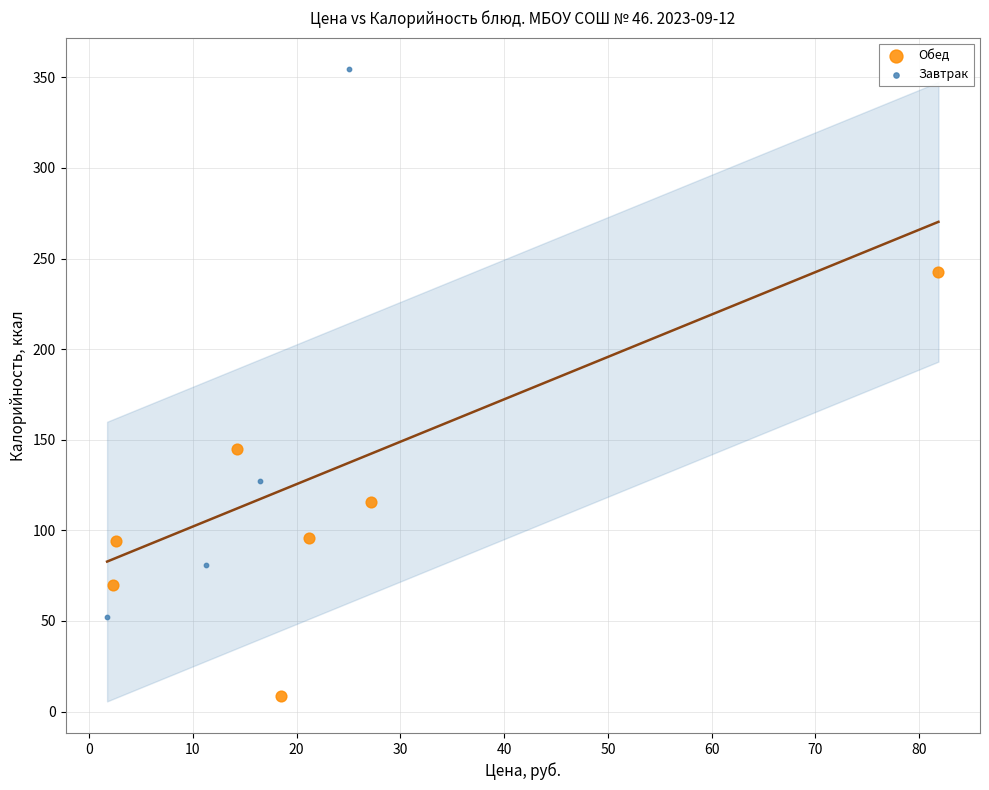

Which series contains the highest Y value?

Завтрак